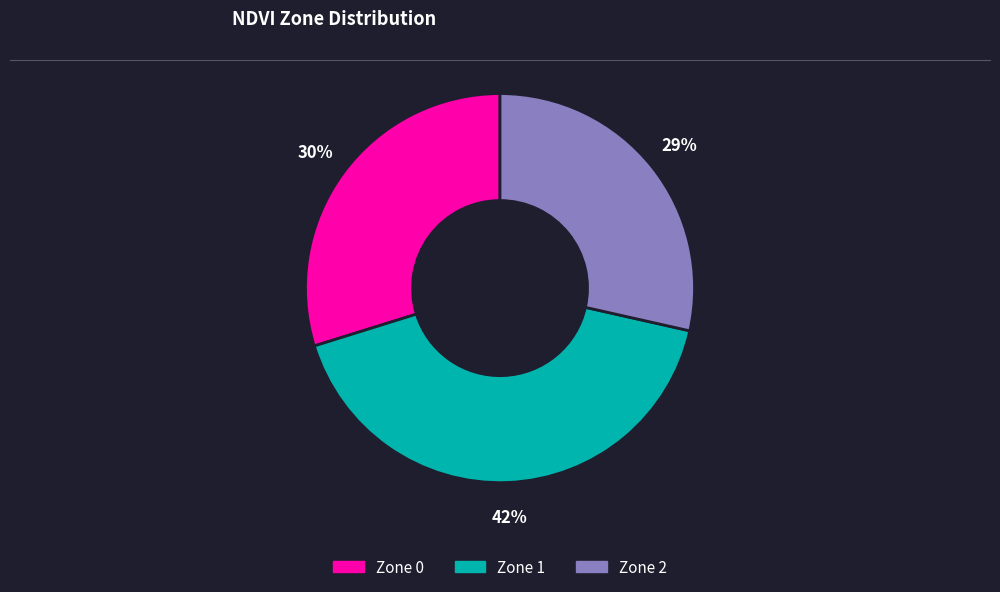

Combined, do Zone 2 and Zone 1 account for over 50%?

Yes